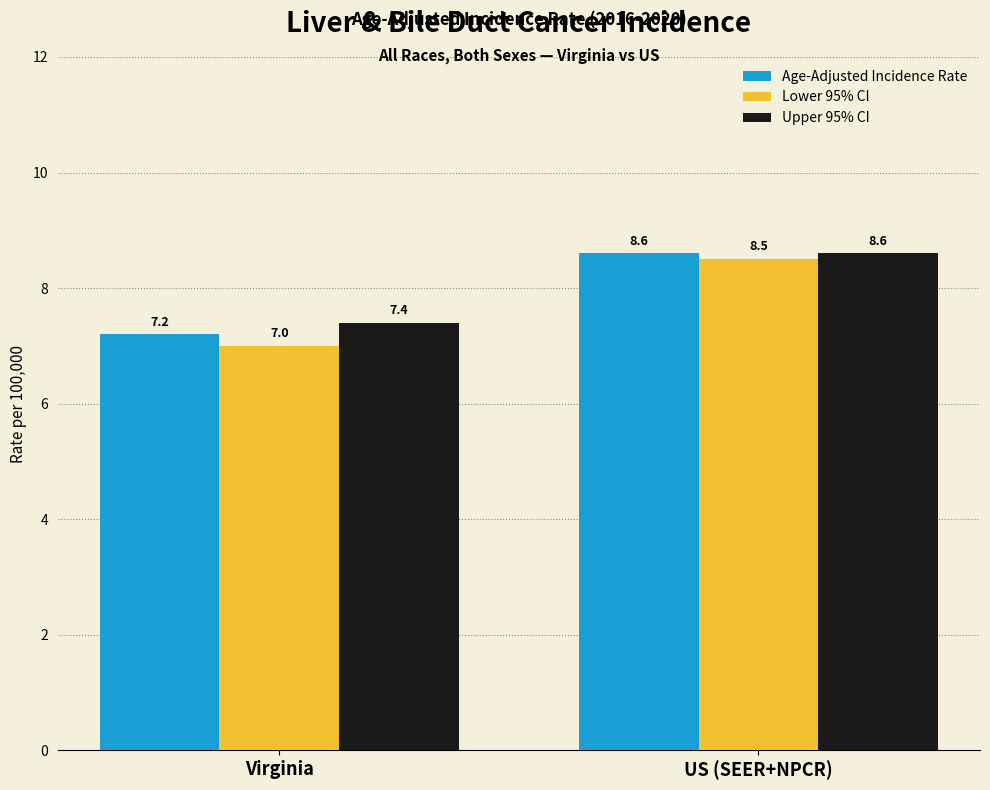

What is the approximate value of Upper 95% CI at US (SEER+NPCR)?

8.6